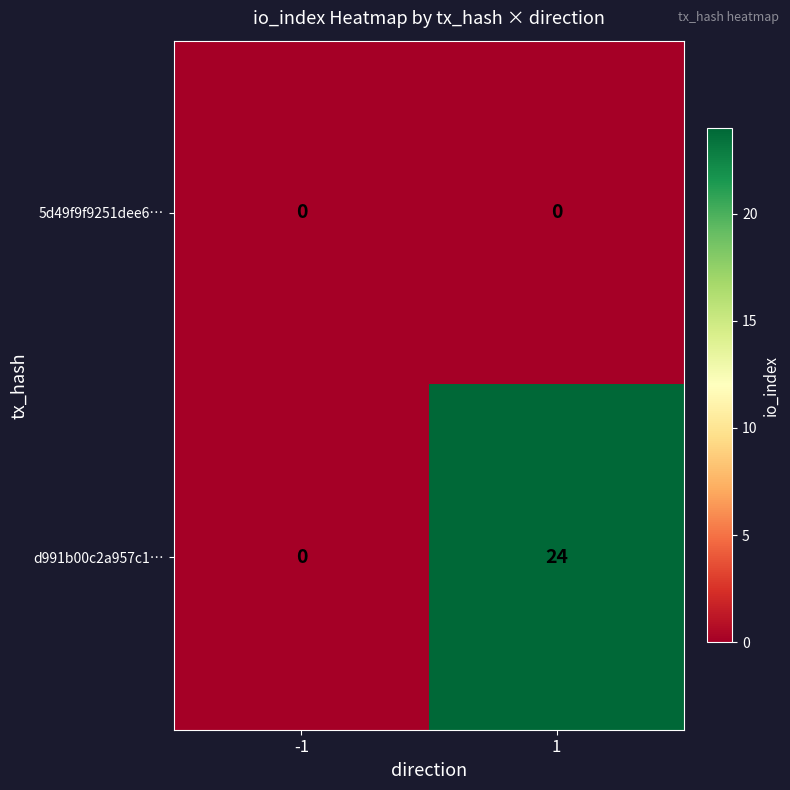

What is the maximum value shown in the chart?

24